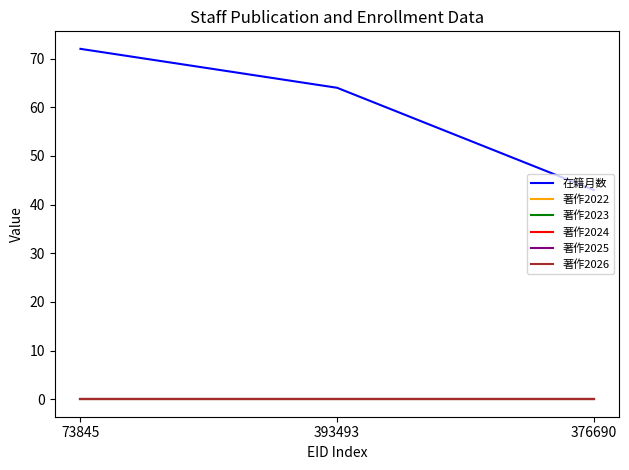

Which category has the highest value in the 著作2026 series?

73845